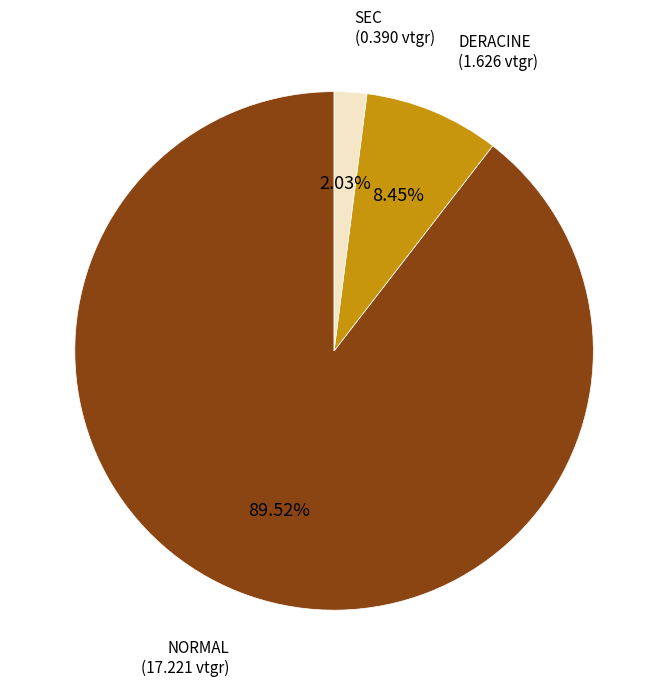

Count the number of slices in the pie.

3